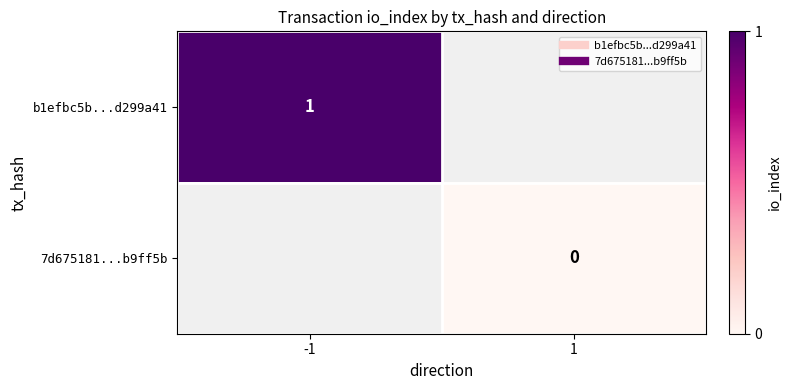

How many distinct data groups are displayed?

2